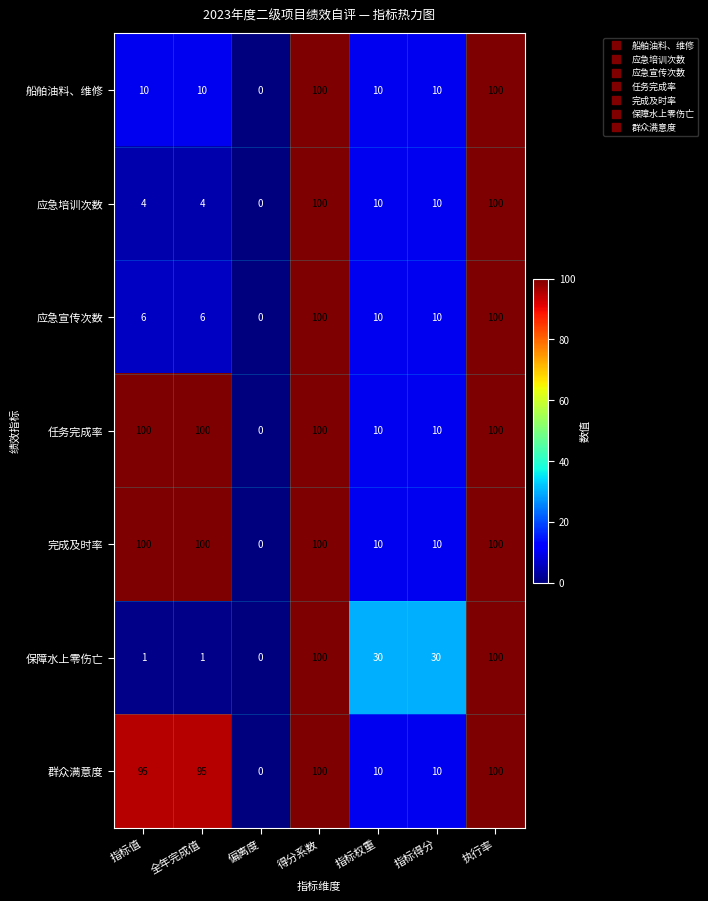

The value of 保障水上零伤亡 at 全年完成值 is 2. True or false?

False